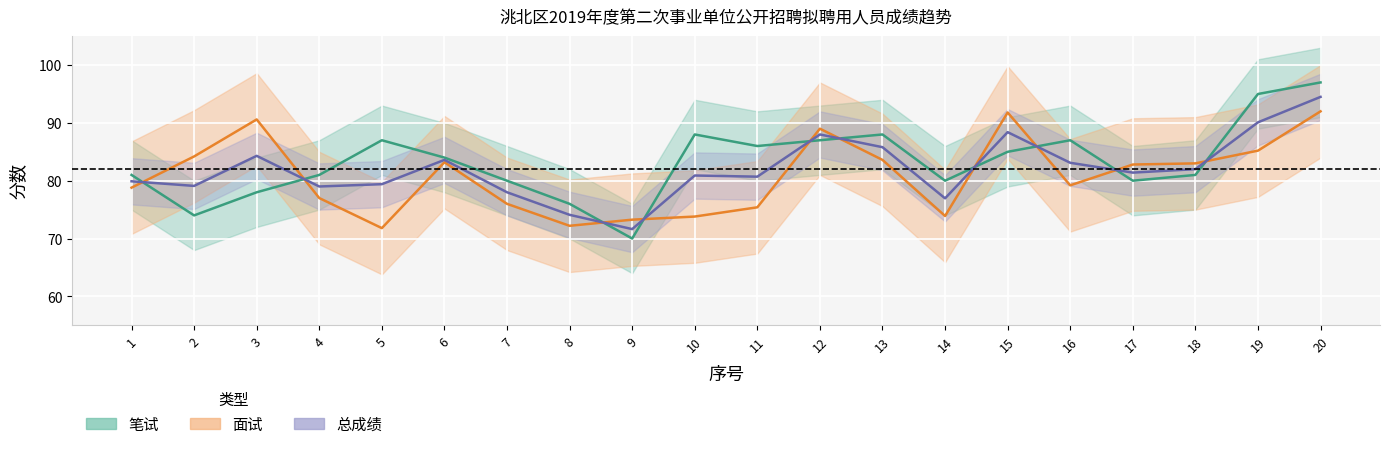

In 笔试, how many points are lower than both neighbors (excluding endpoints)?

5